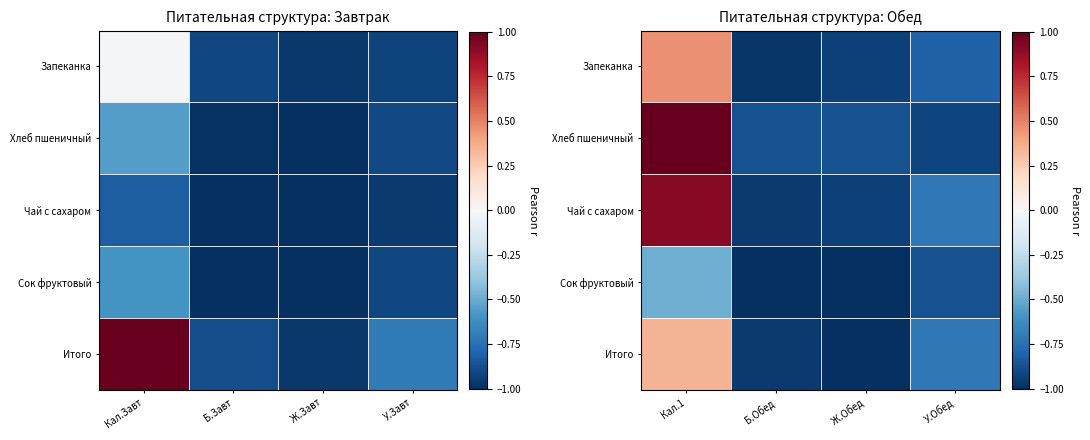

How many categories are shown in the chart?

4